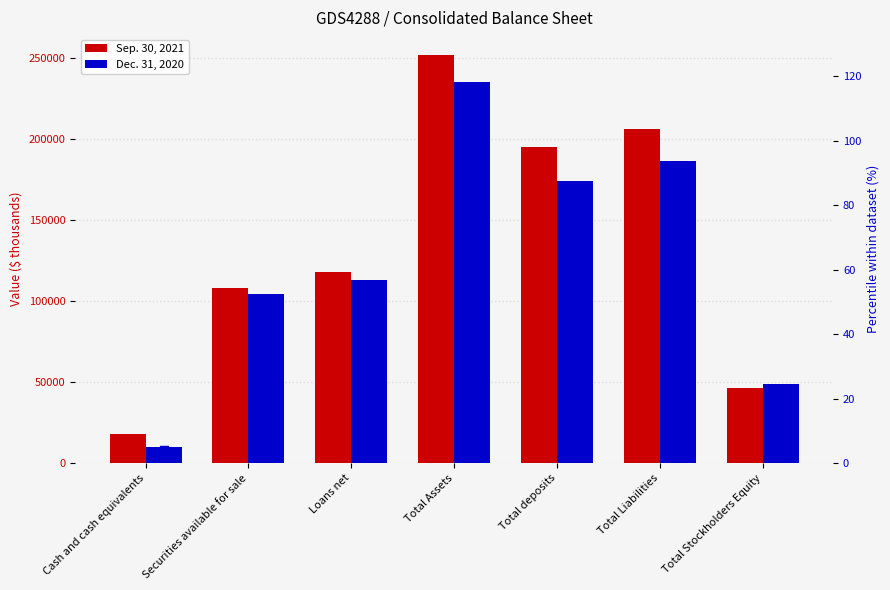

At which category is the sum across all series the highest?

Total Assets